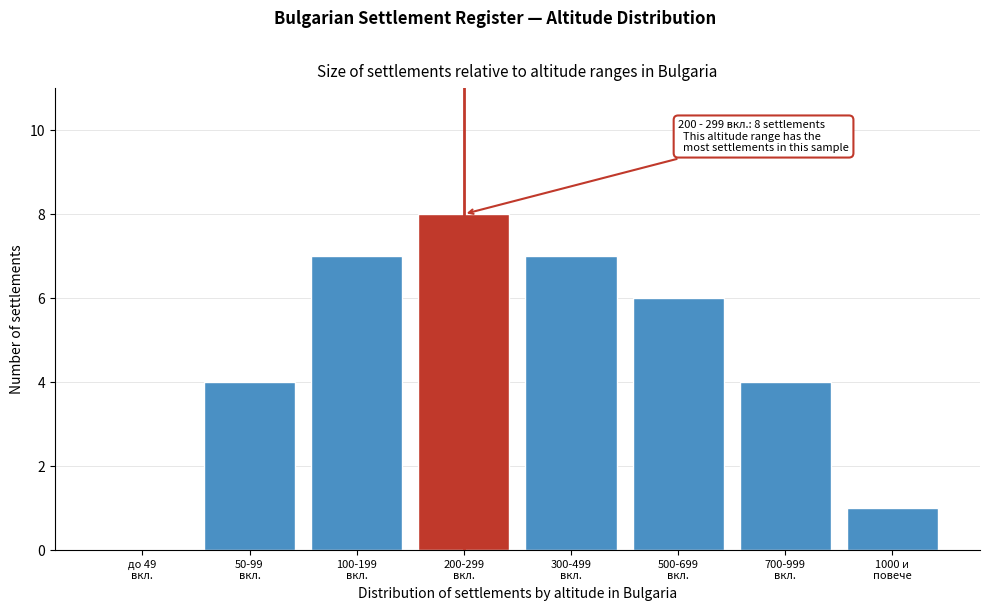

What is the sum of all values?

37